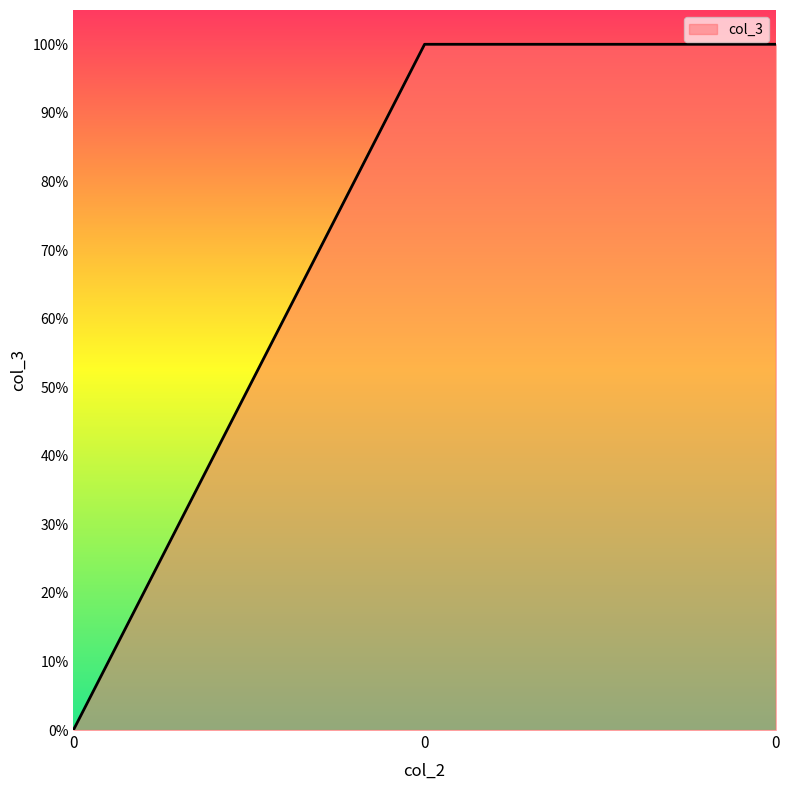

List the labels in order of value, largest first.

0, 0, 0